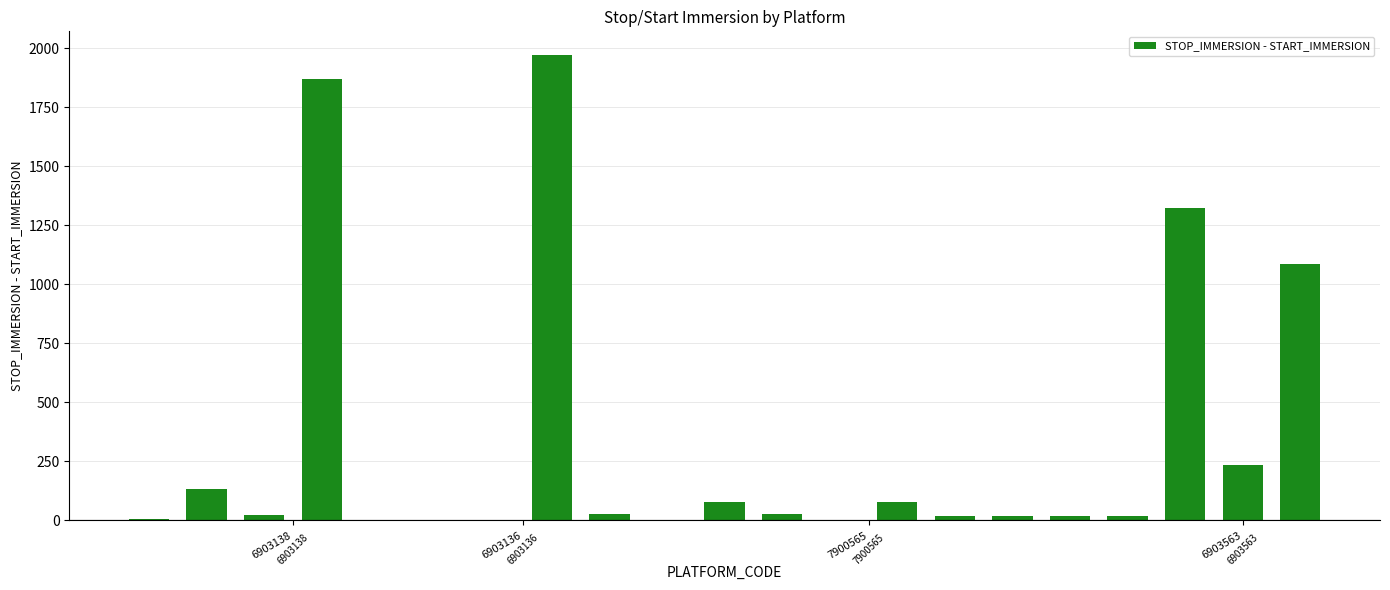

What is the greatest value displayed?

1973.1